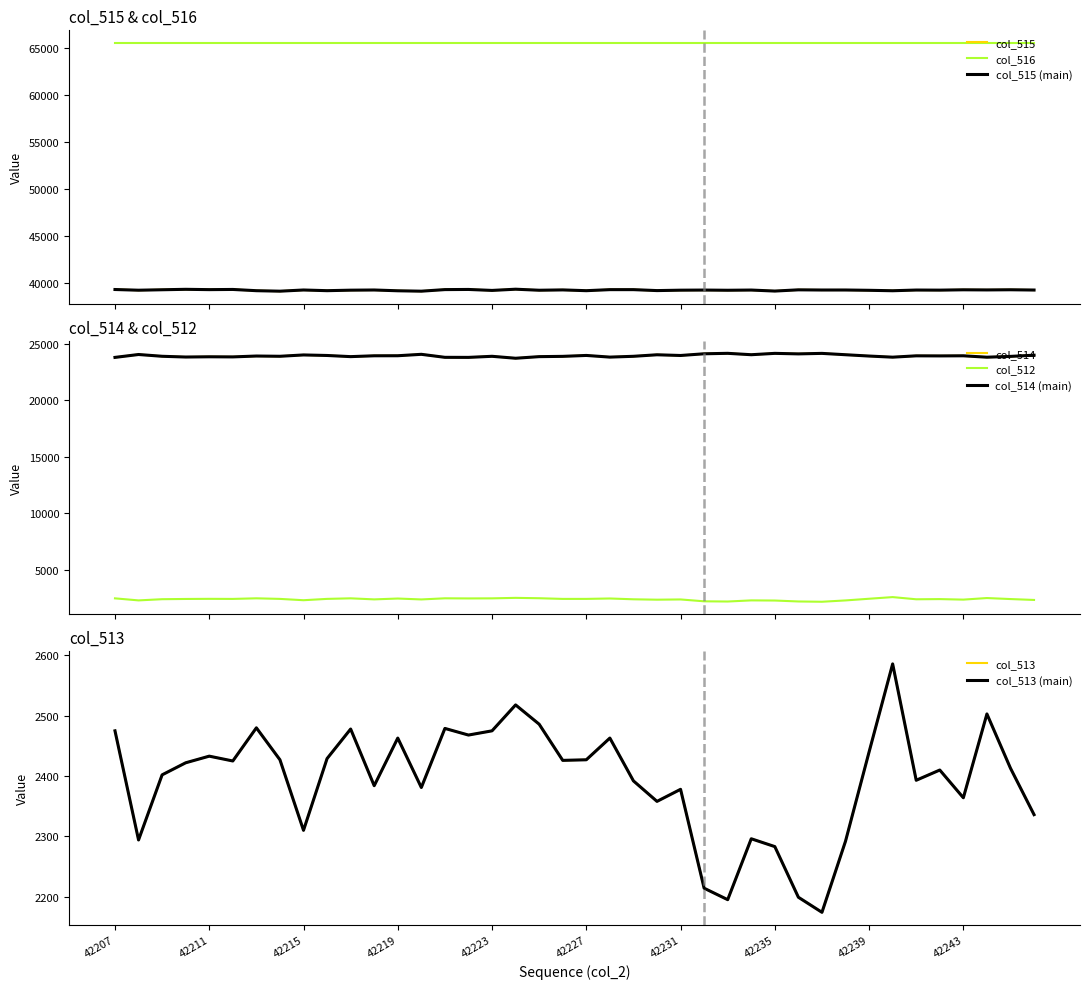

Which has a higher value, 42220 or 42226?

42226